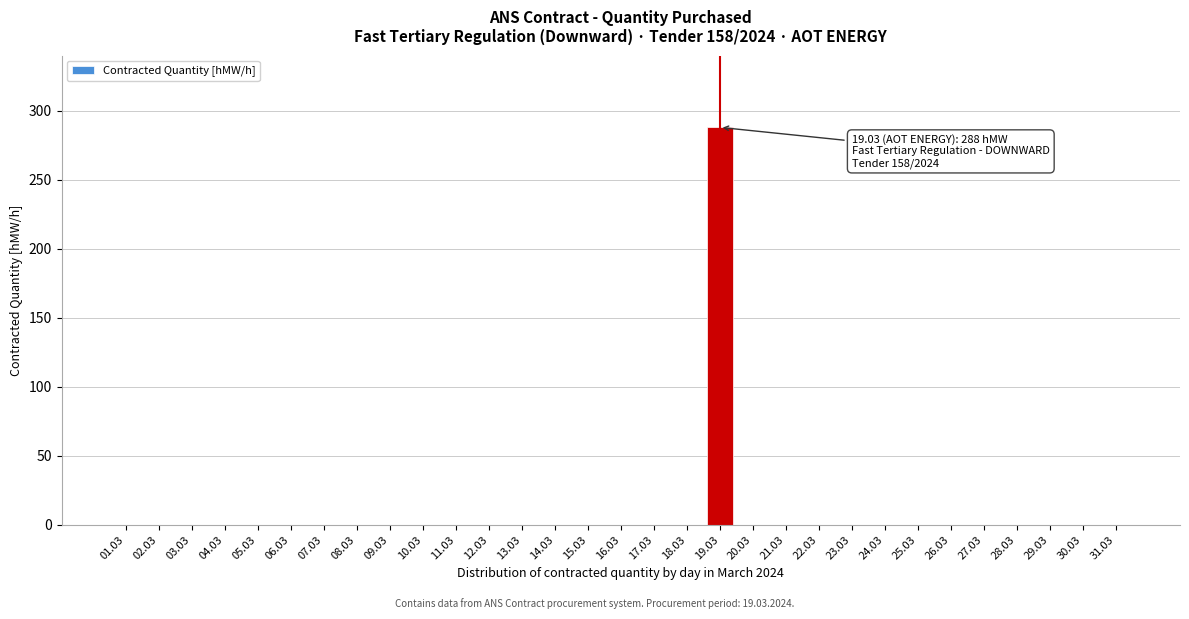

At which category does the chart reach its peak across all series?

19.03